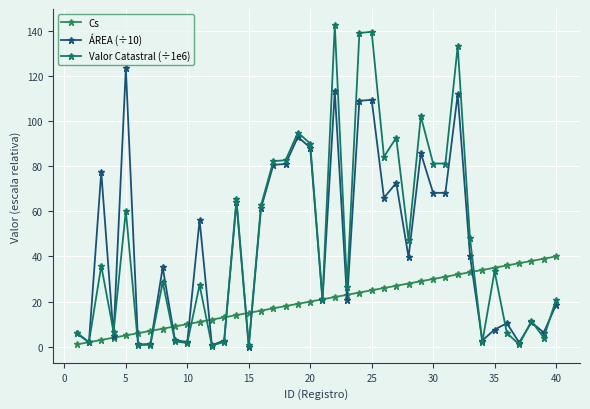

What are all the series names shown in the legend?

Cs, ÁREA (÷10), Valor Catastral (÷1e6)